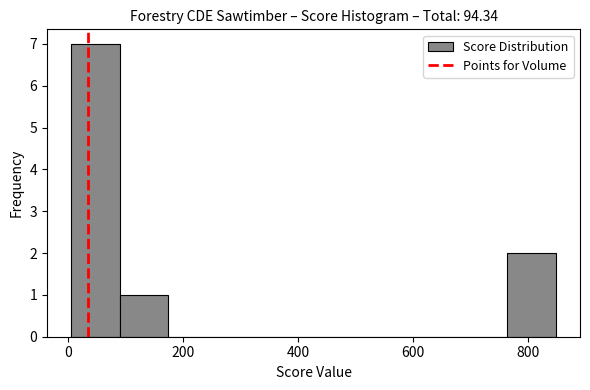

Reading left to right, transcribe this chart: for each bar, give the range it covers on the x-axis and its height. Neither the bar edges nor the heights are printed on the chart, so give them approximately, as read against the axes.

0 to 80: 7
80 to 180: 1
180 to 260: 0
260 to 340: 0
340 to 420: 0
420 to 520: 0
520 to 600: 0
600 to 680: 0
680 to 760: 0
760 to 840: 2